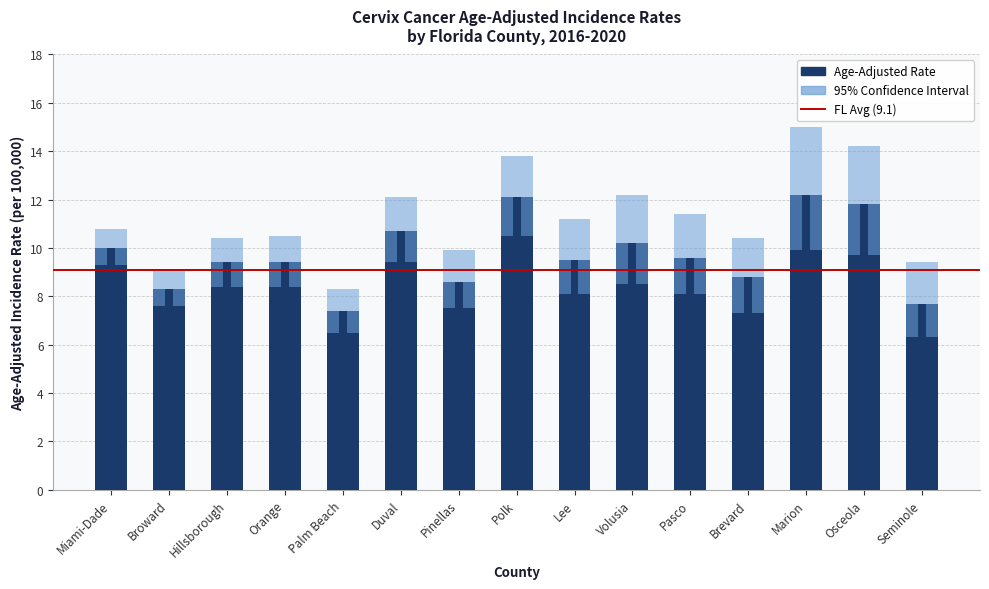

What is the minimum value for Lower 95% CI?

6.3